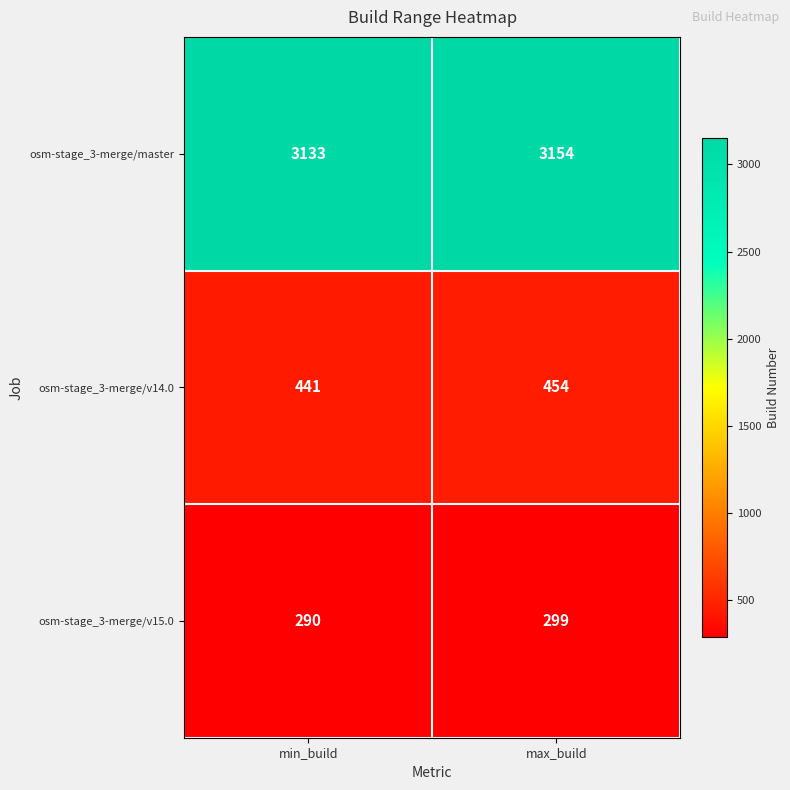

Which series has the largest total across all categories?

osm-stage_3-merge/master